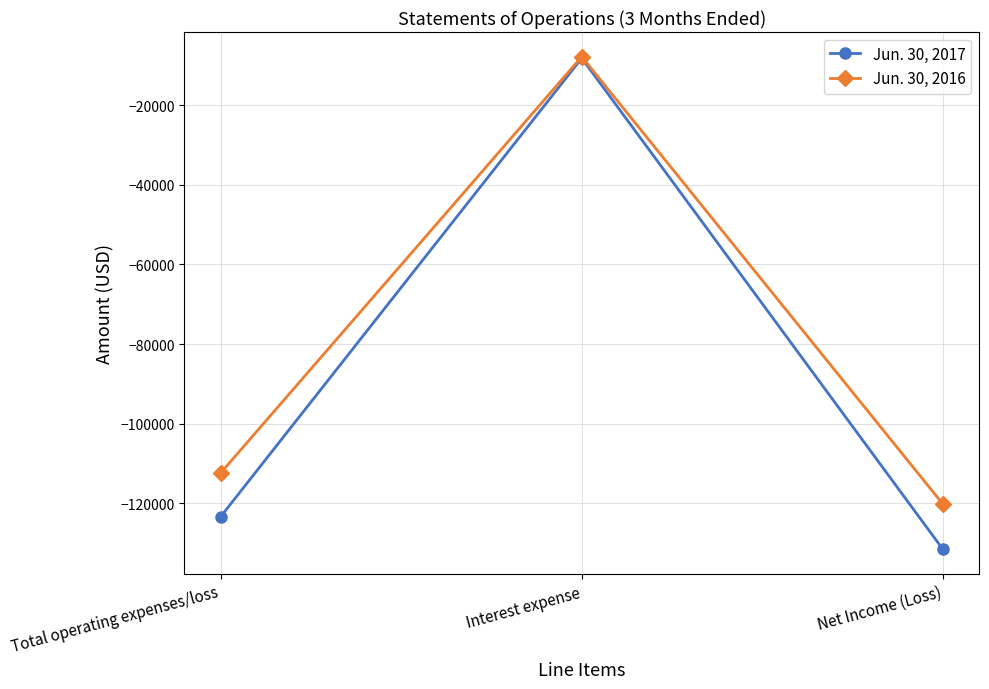

Reading left to right, extract all data points from this chart.

Jun. 30, 2017: -123409	-8181	-131590
Jun. 30, 2016: -112431	-7800	-120231